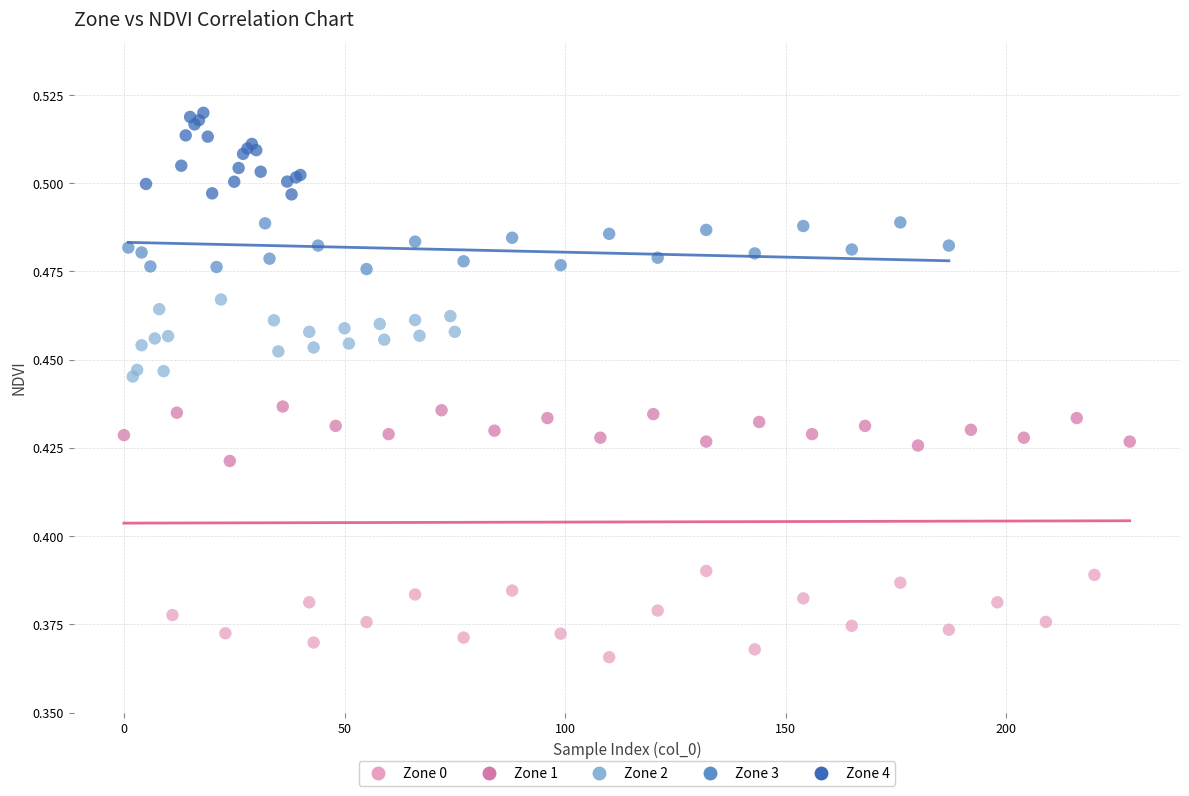

Which series reaches the minimum Y coordinate?

Zone 0